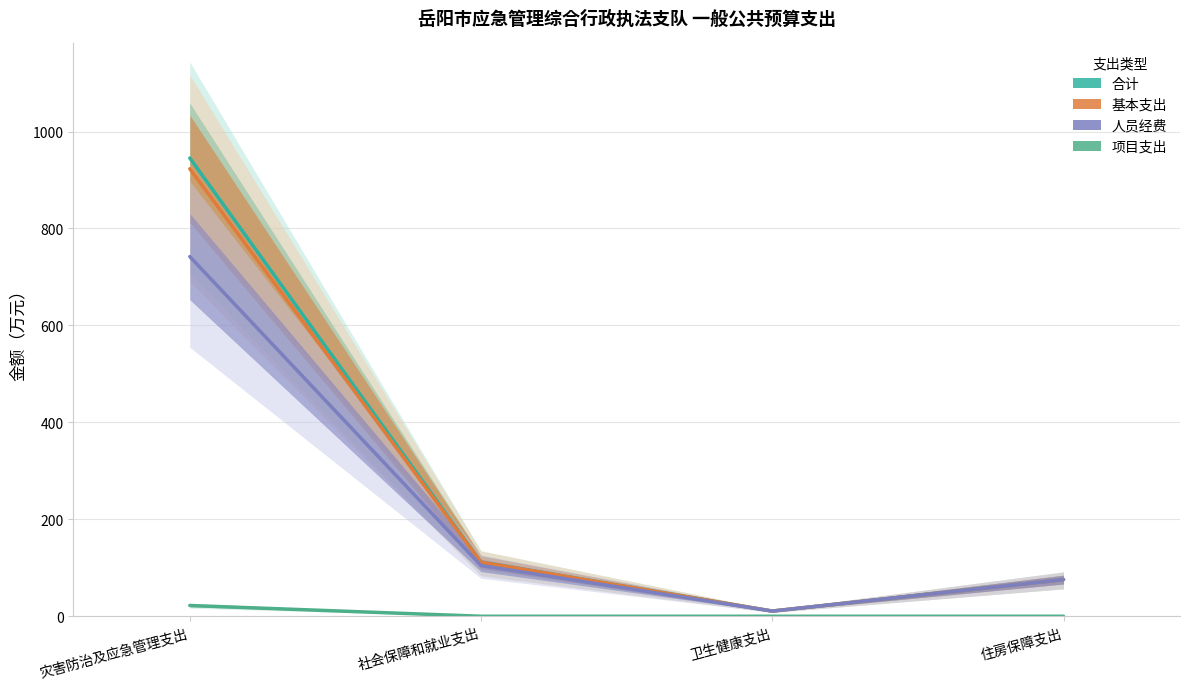

True or false: 合计 and 项目支出 intersect in this chart.

False